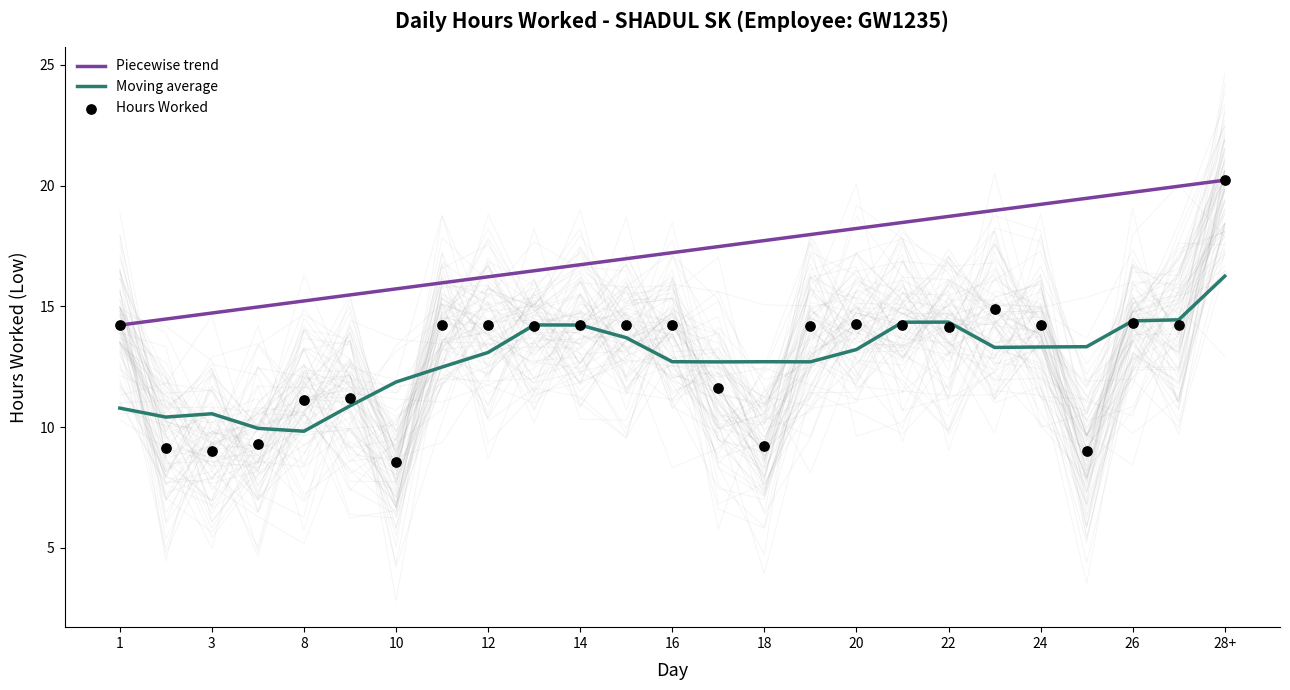

Between 20 and 25, which is larger?

20